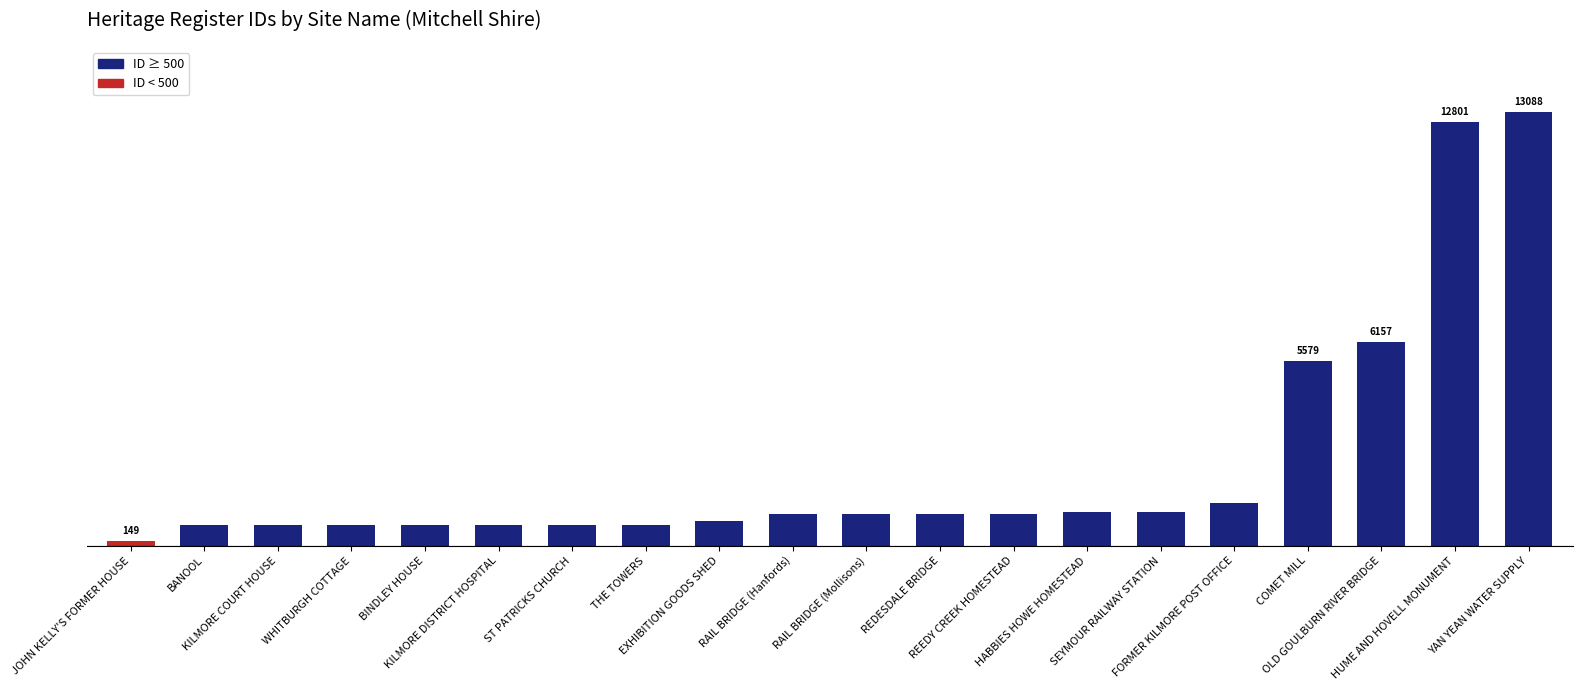

The value at KILMORE DISTRICT HOSPITAL is 1014. True or false?

False